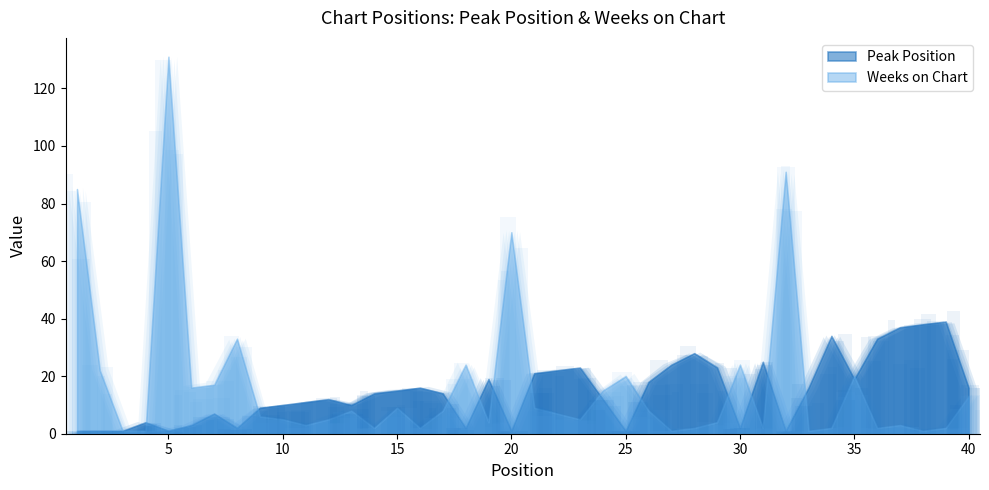

What is the smallest value displayed?

1